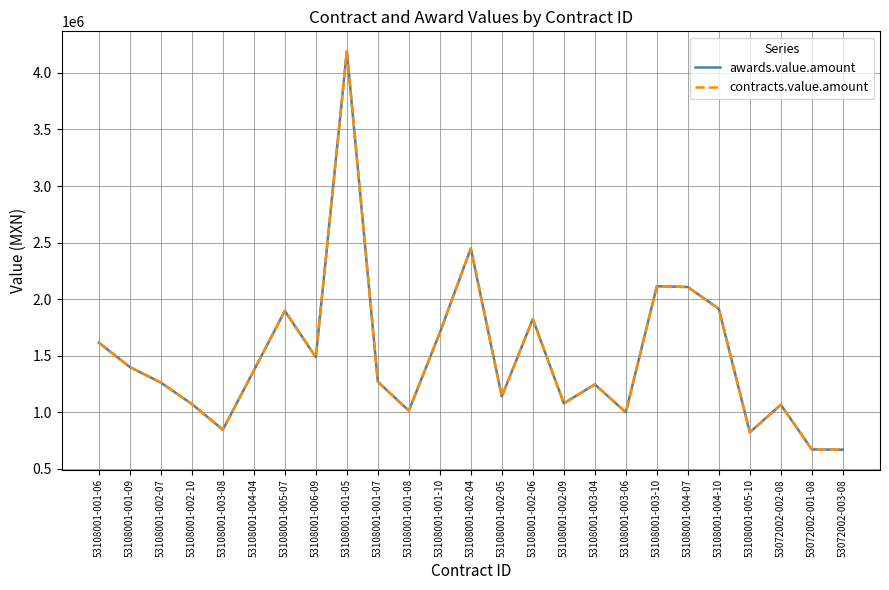

Does the chart have visible grid lines?

Yes